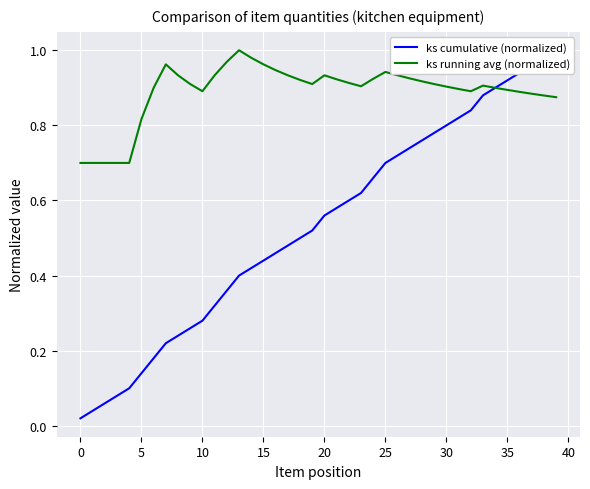

How many lines are shown in the chart?

2